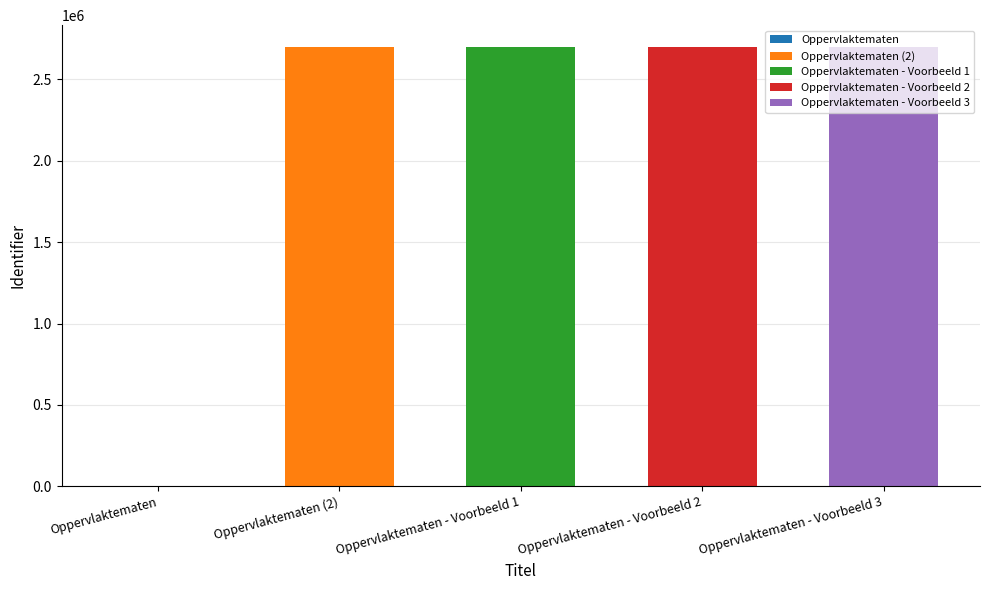

What is the average value?

2159010